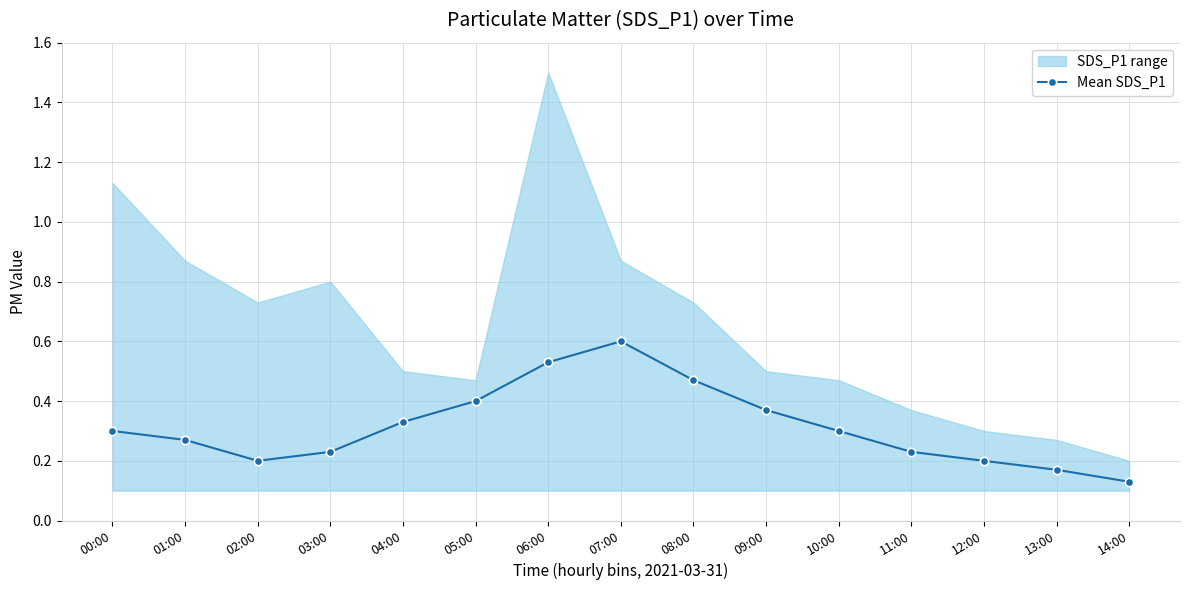

At which label does Mean SDS_P1 reach its peak?

07:00